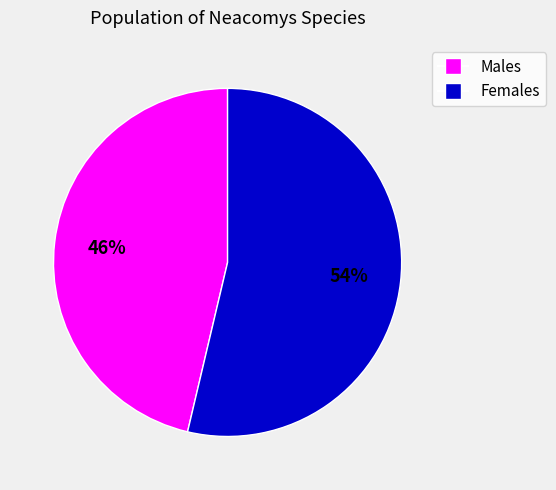

Does any single category account for the majority?

Yes